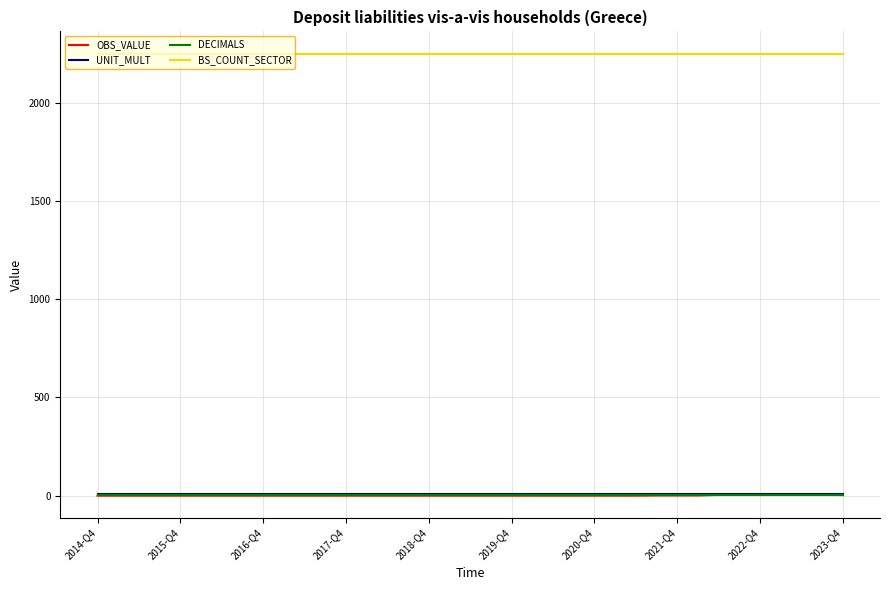

True or false: BS_COUNT_SECTOR and DECIMALS intersect in this chart.

False